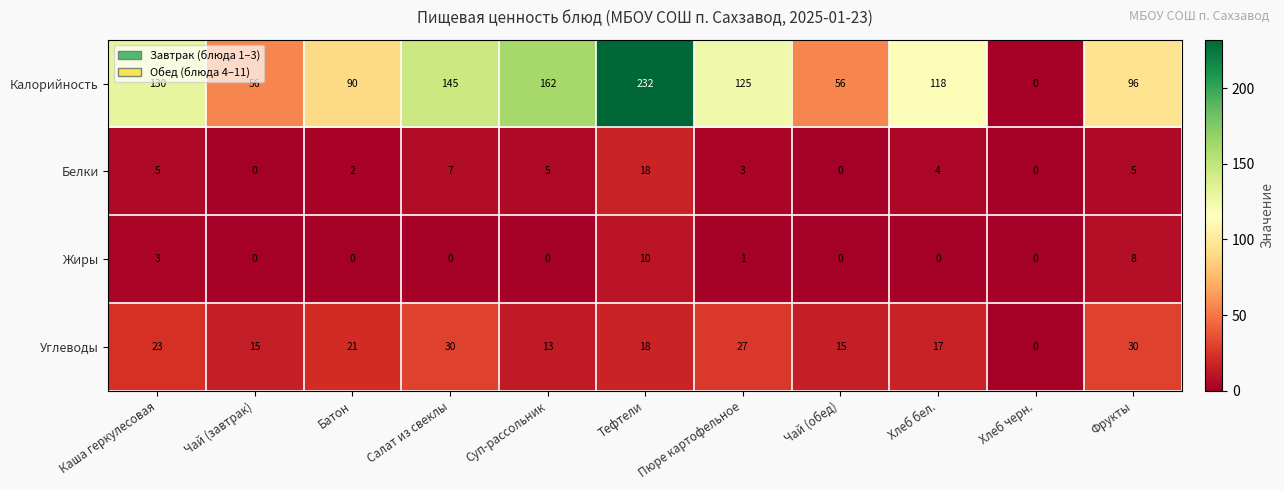

The Углеводы series shows 8 at Фрукты. True or false?

False